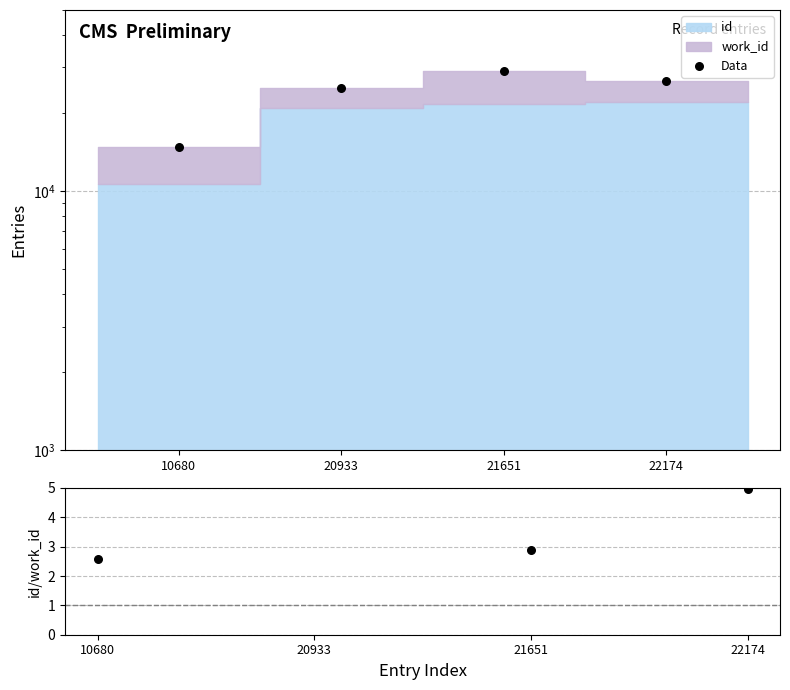

Is the value of id / work_id at 20933 greater than the value of Data at 10680?

No